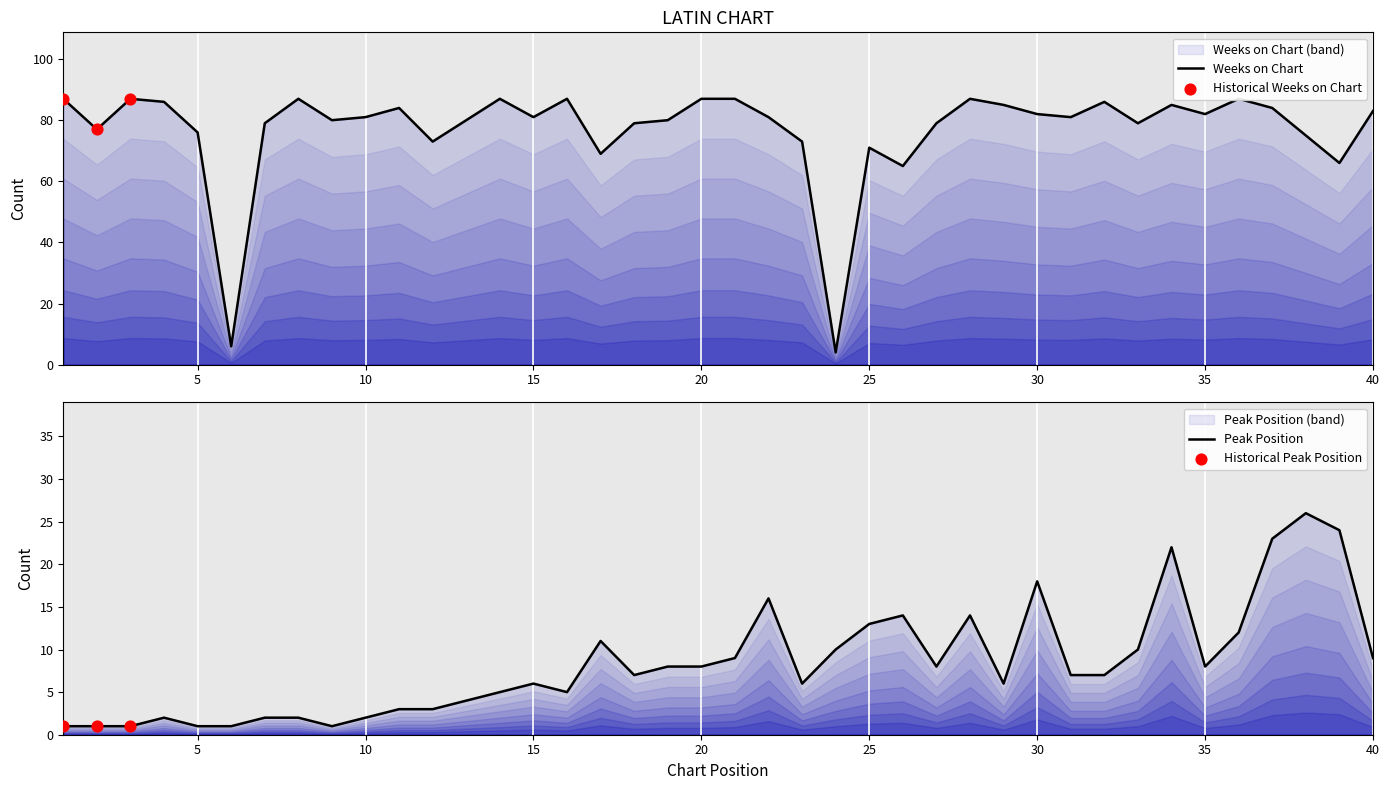

At which category is the sum across all series the highest?

34